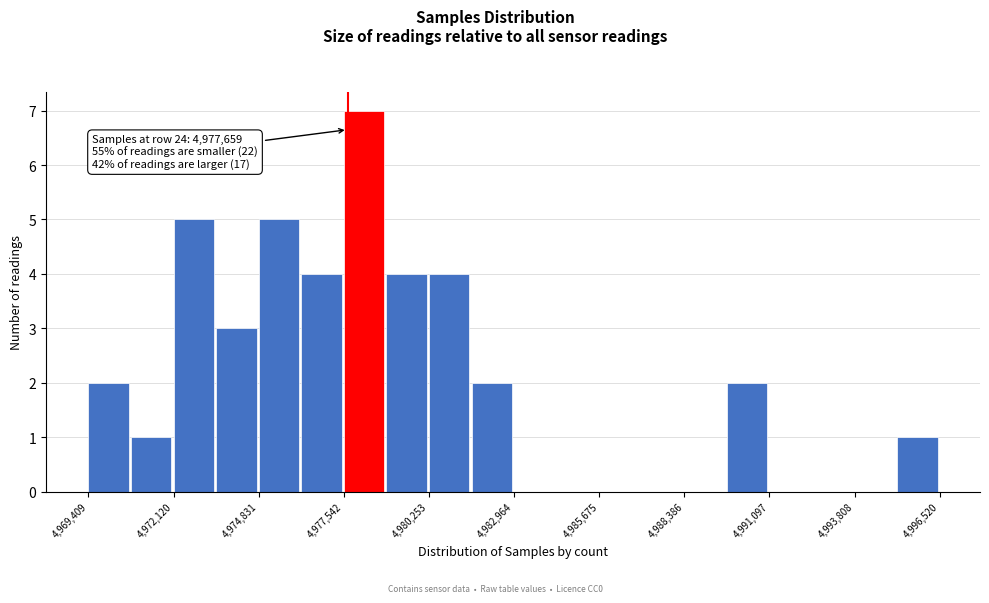

Around what value on the x-axis is the tallest bar? Give the approximate position of its centre, as read against the axis.

4978000